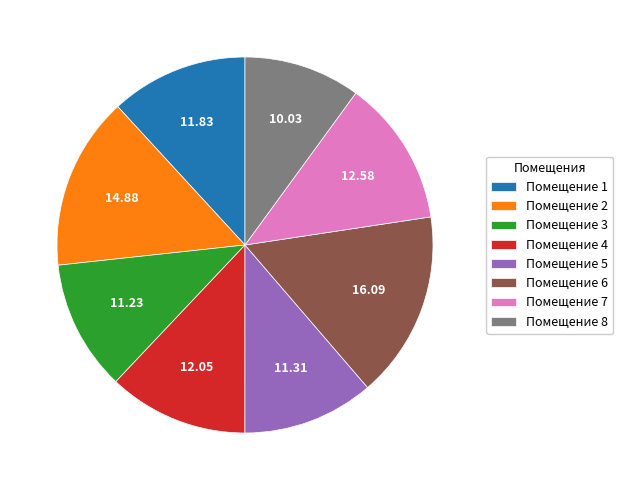

Which has a higher value, Помещение 8 or Помещение 5?

Помещение 5